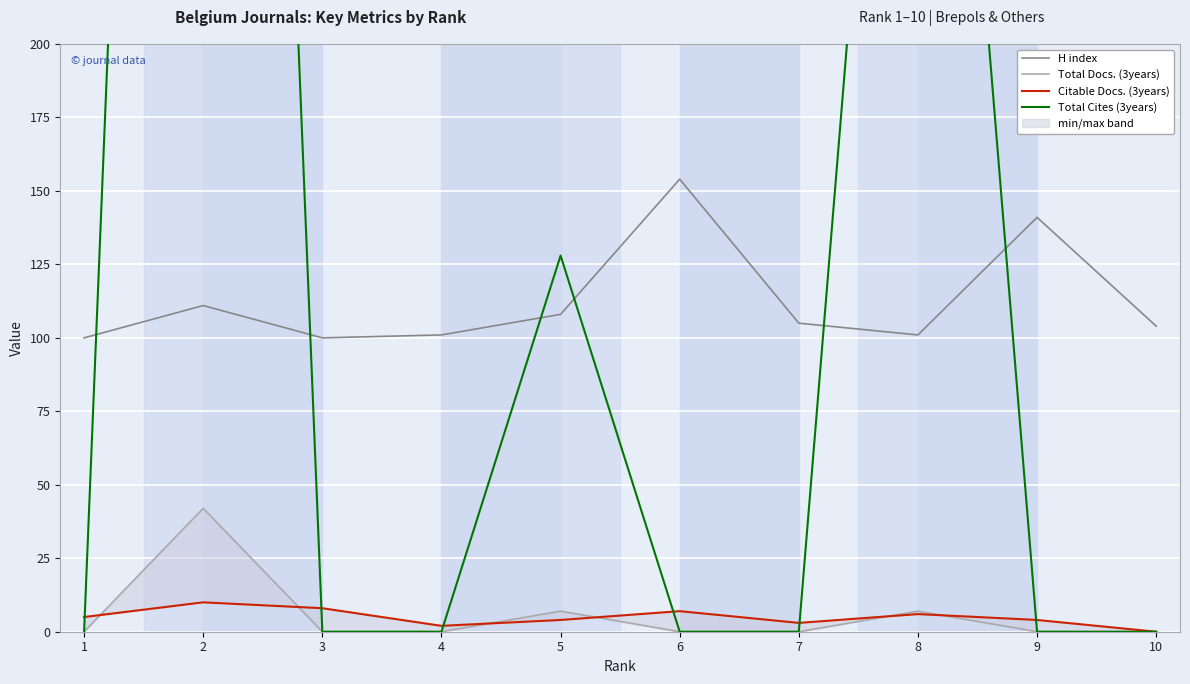

How many data points in H index are less than 105?

5